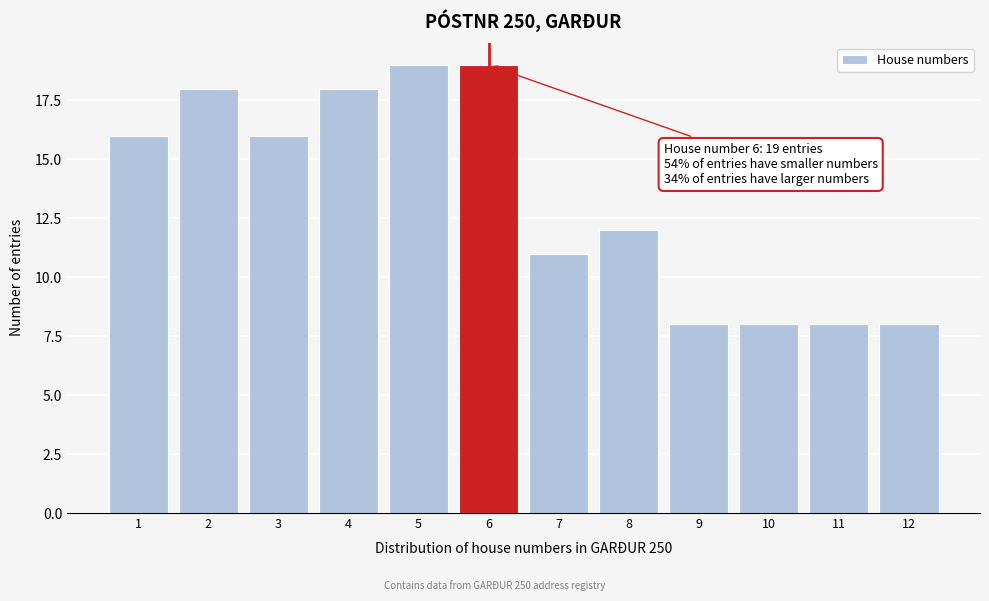

Reading left to right, list all the values displayed in this chart.

16	18	16	18	19	19	11	12	8	8	8	8